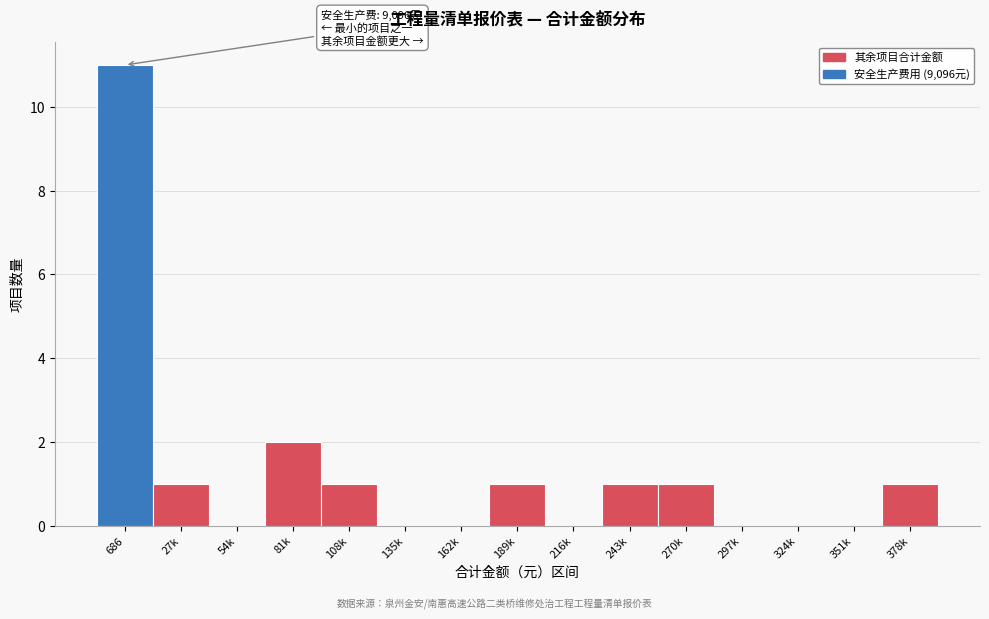

Reading right to left, list all the values displayed in this chart.

378k=1	351k=0	324k=0	297k=0	270k=1	243k=1	216k=0	189k=1	162k=0	135k=0	108k=1	81k=2	54k=0	27k=1	686=11